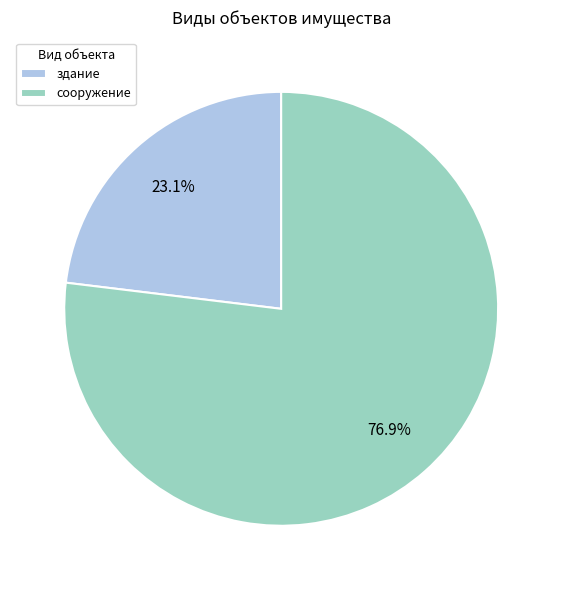

What percentage is the здание slice, to the nearest percent?

23%